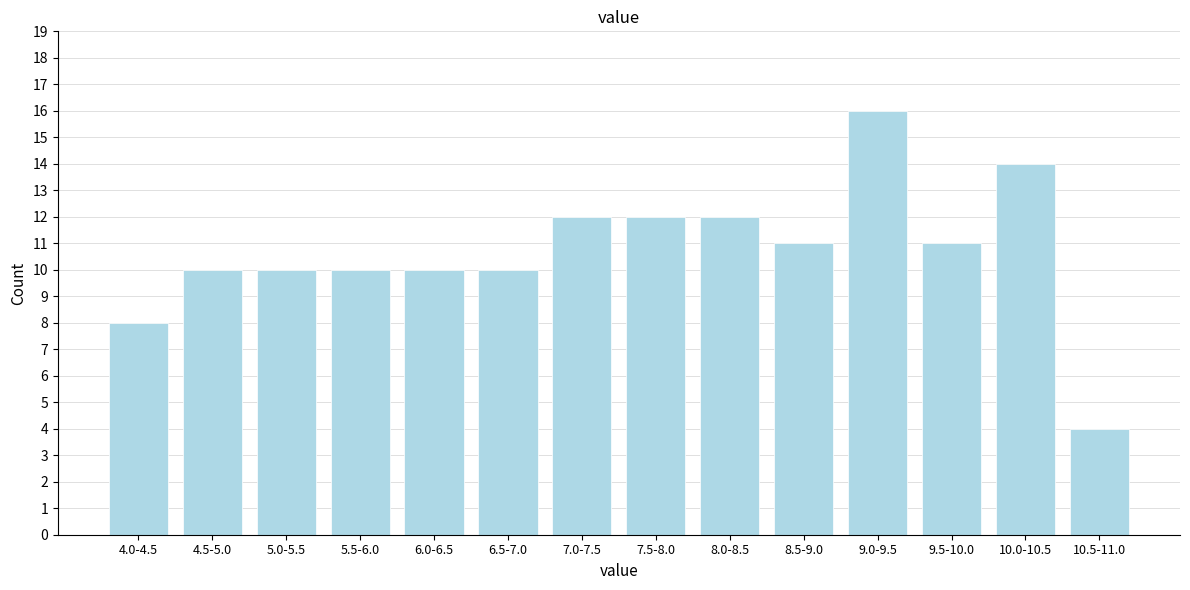

Reading left to right, list all the values displayed in this chart.

4.0-4.5=8	4.5-5.0=10	5.0-5.5=10	5.5-6.0=10	6.0-6.5=10	6.5-7.0=10	7.0-7.5=12	7.5-8.0=12	8.0-8.5=12	8.5-9.0=11	9.0-9.5=16	9.5-10.0=11	10.0-10.5=14	10.5-11.0=4